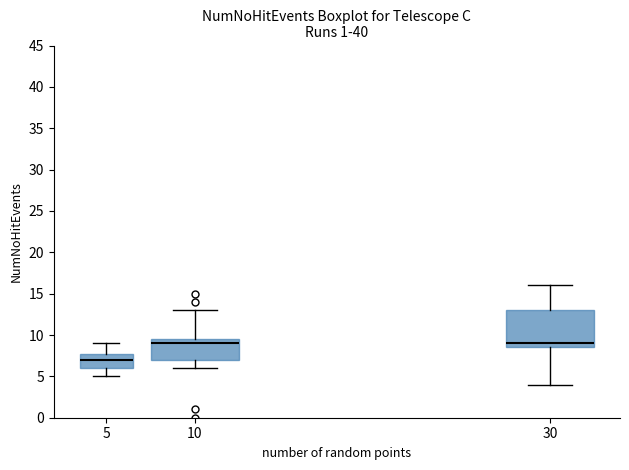

Reading left to right, transcribe this box plot: for each box, give where its median line is, the range the box spans, and where its two whiskers end, as read against the y-axis. The values are not printed on the chart, so give them approximately, as read against the axis.

5: median 7.0, box 6.0 to 8.0, whiskers 5.0 to 9.0
10: median 9.0, box 7.0 to 9.5, whiskers 6.0 to 13.0
30: median 9.0, box 8.5 to 13.0, whiskers 4.0 to 16.0